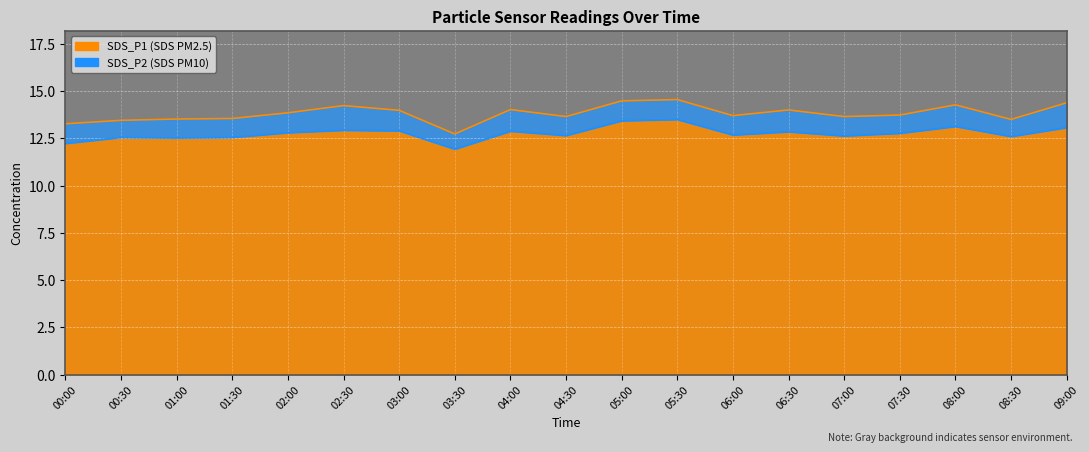

Rank the categories by SDS_P1 value from lowest to highest.

03:30, 00:00, 00:30, 08:30, 01:00, 01:30, 04:30, 07:00, 06:00, 07:30, 02:00, 03:00, 06:30, 04:00, 02:30, 08:00, 09:00, 05:00, 05:30